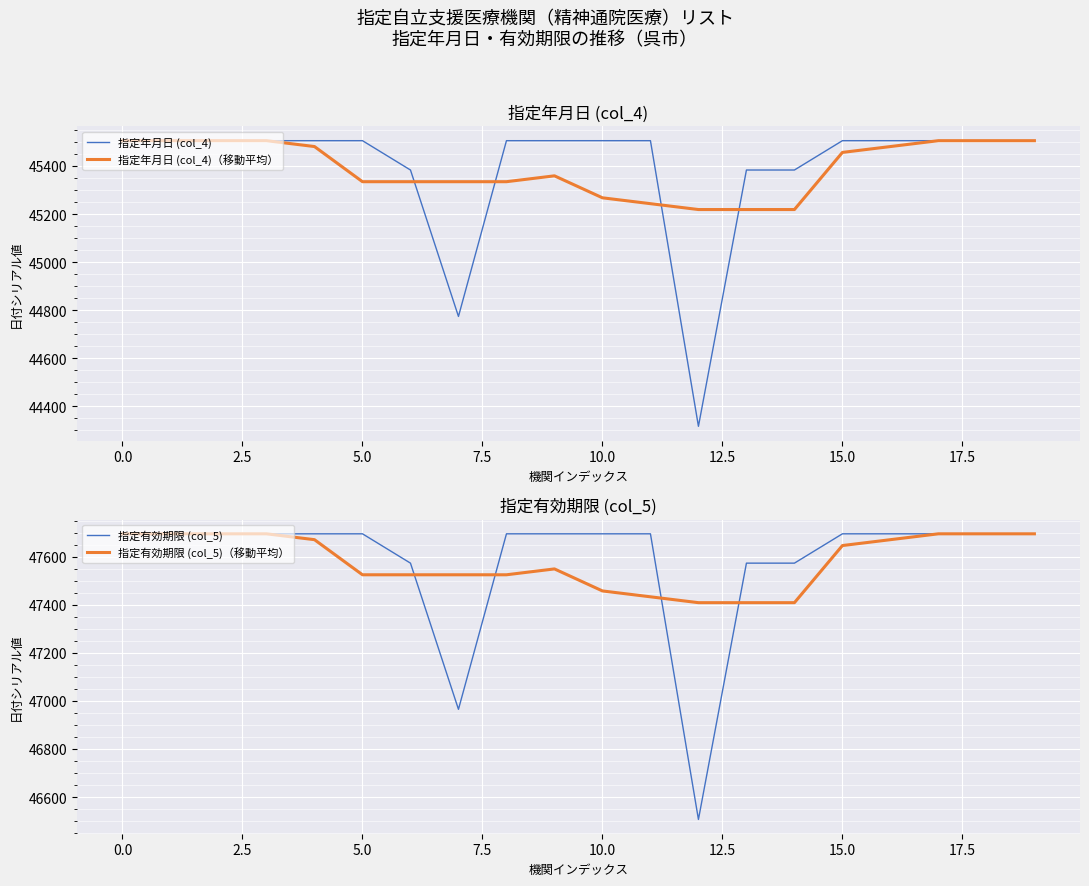

Which series has the widest spread of values?

指定年月日 (col_4)